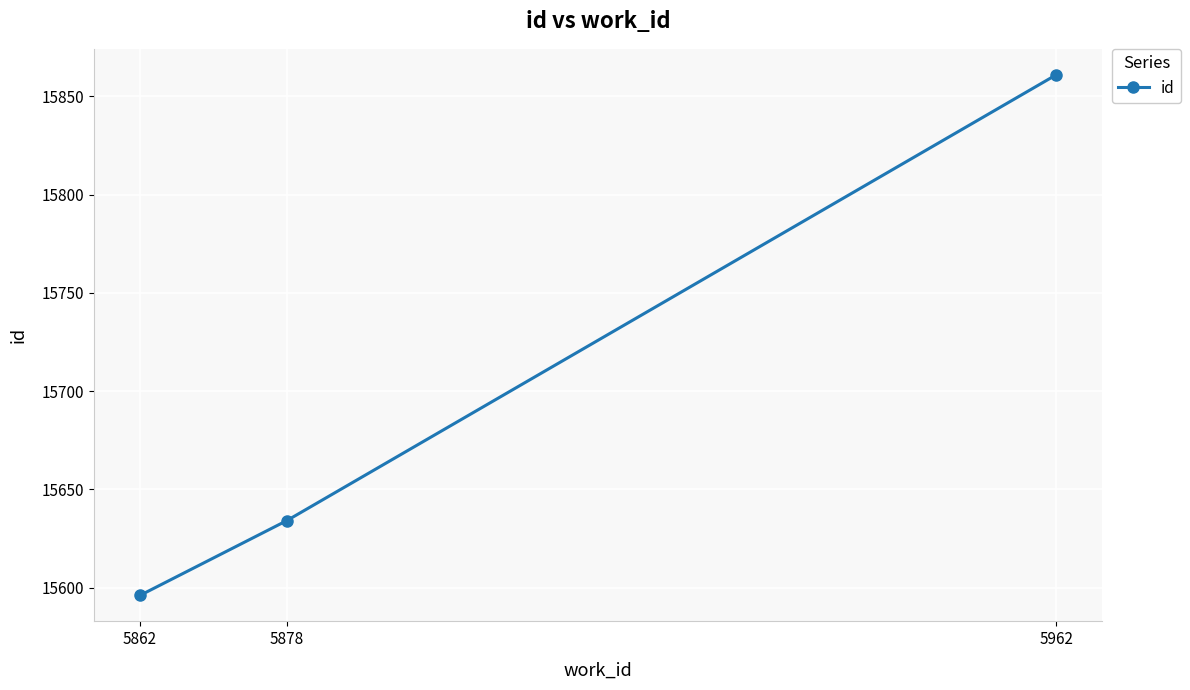

How many data points are less than 15634?

1